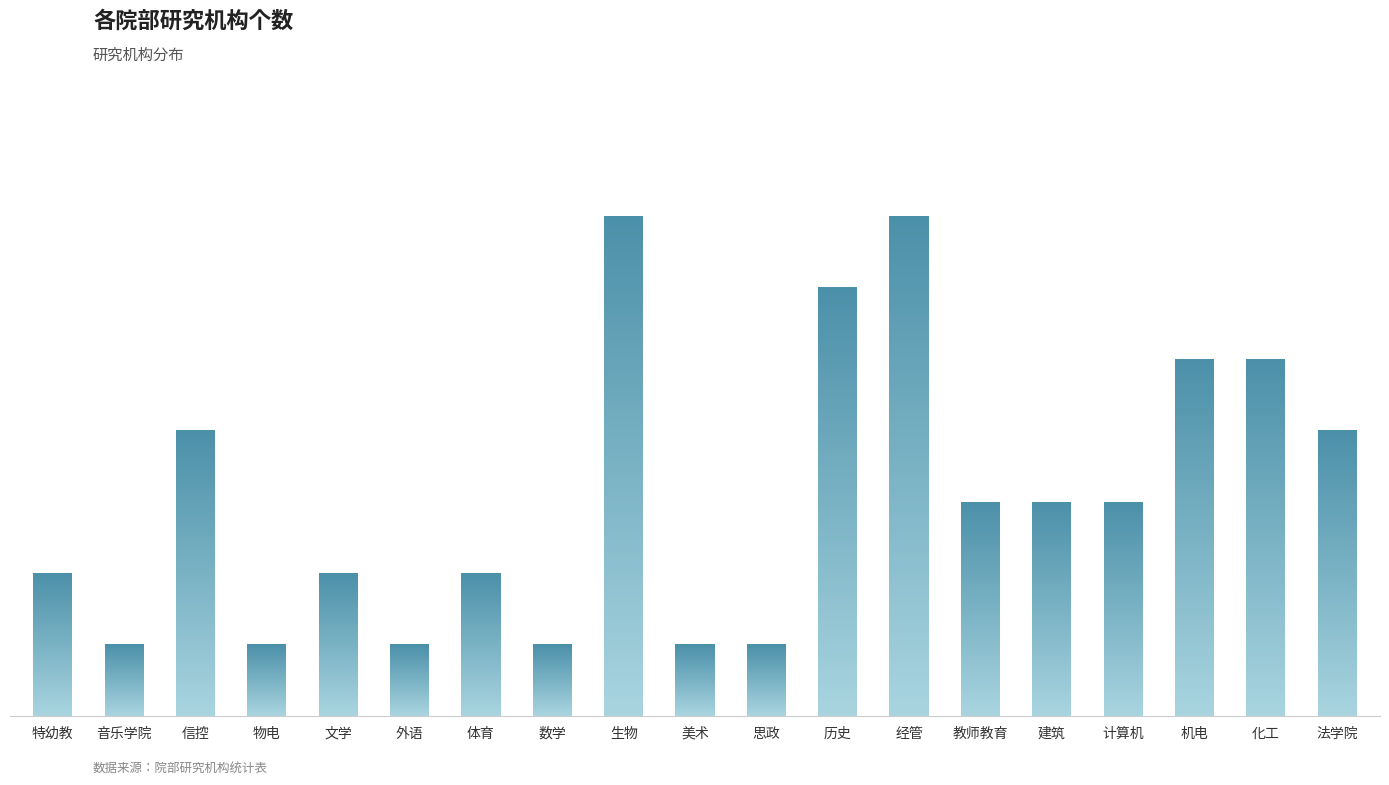

Are the bars horizontal?

No